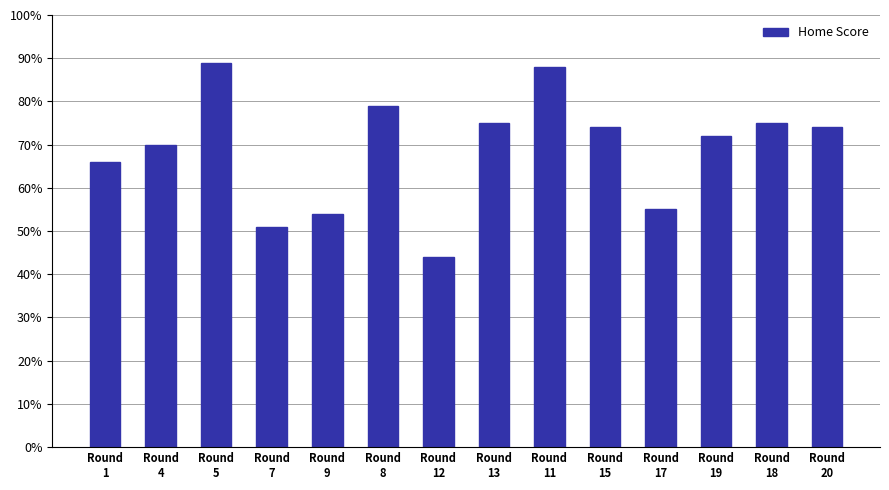

What is the average value?

69